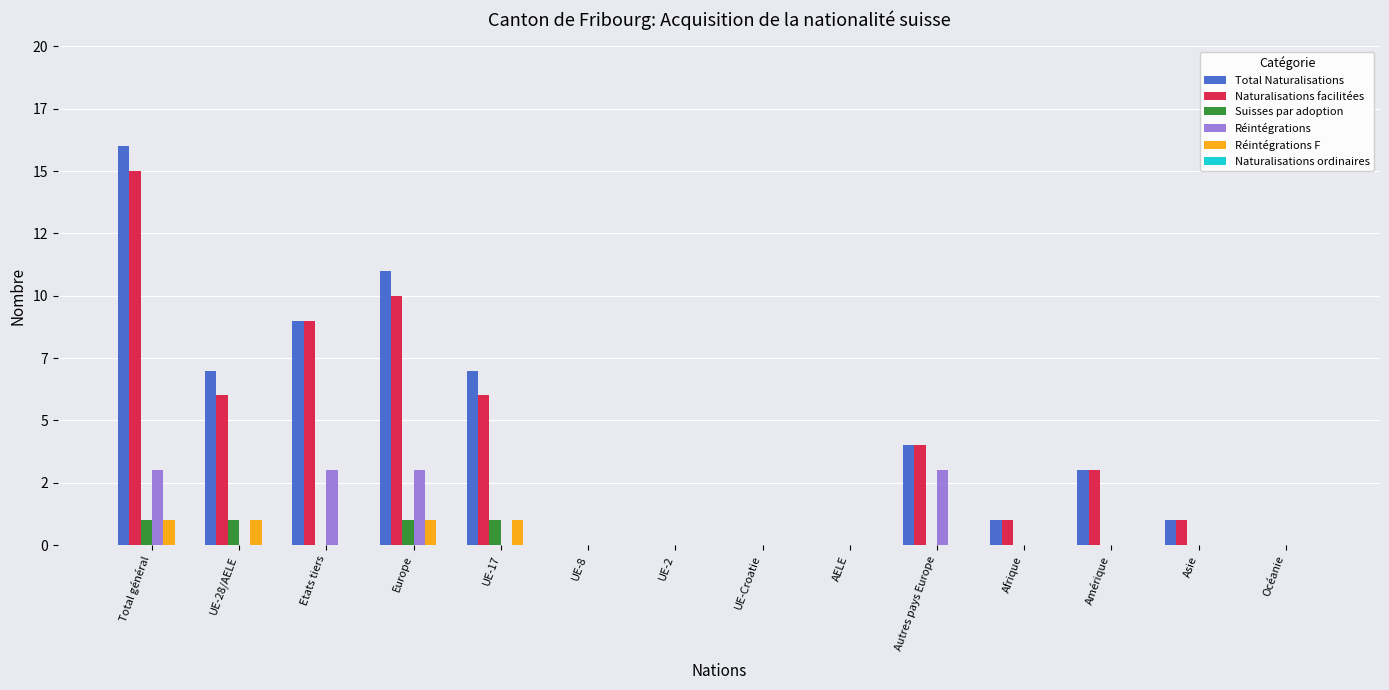

Rank the series by their maximum value, from lowest to highest.

Naturalisations ordinaires, Suisses par adoption, Réintégrations F, Réintégrations, Naturalisations facilitées, Total Naturalisations